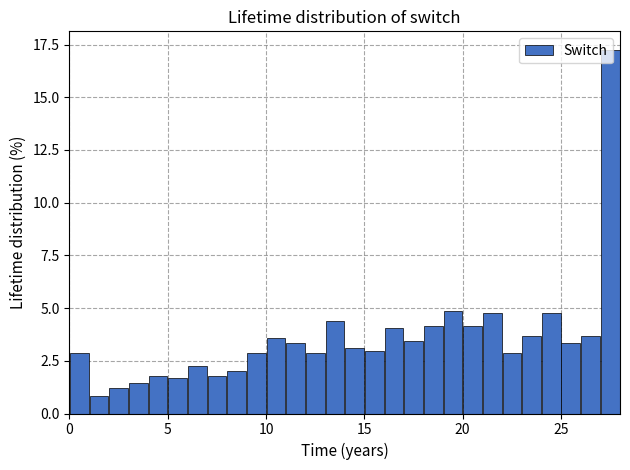

Around what value on the x-axis is the tallest bar? Give the approximate position of its centre, as read against the axis.

27.5